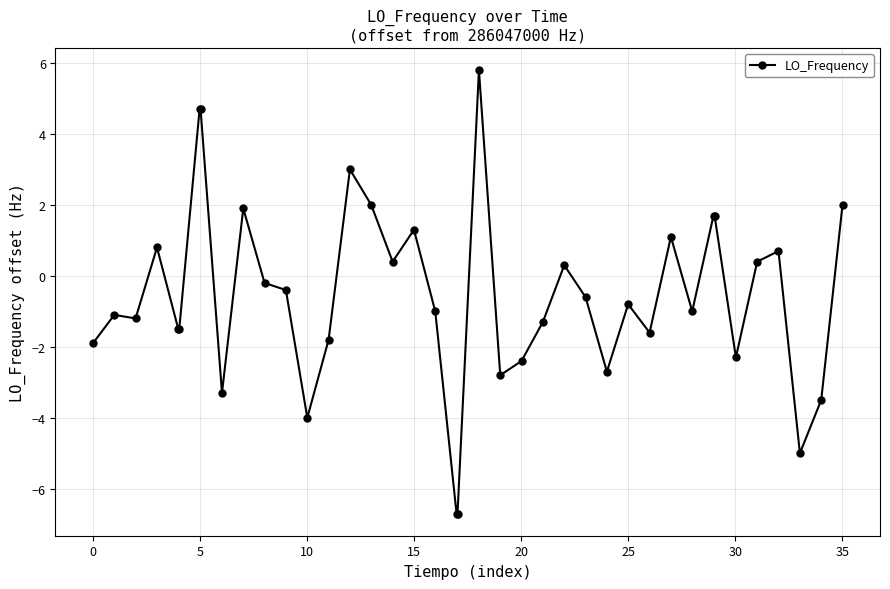

What is the minimum value shown in the chart?

-6.7